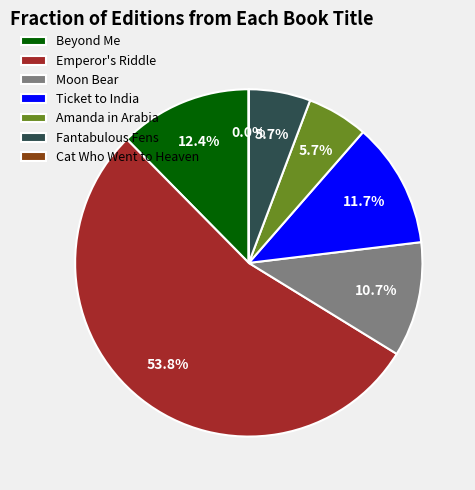

To the nearest percent, what portion does Moon Bear represent?

11%